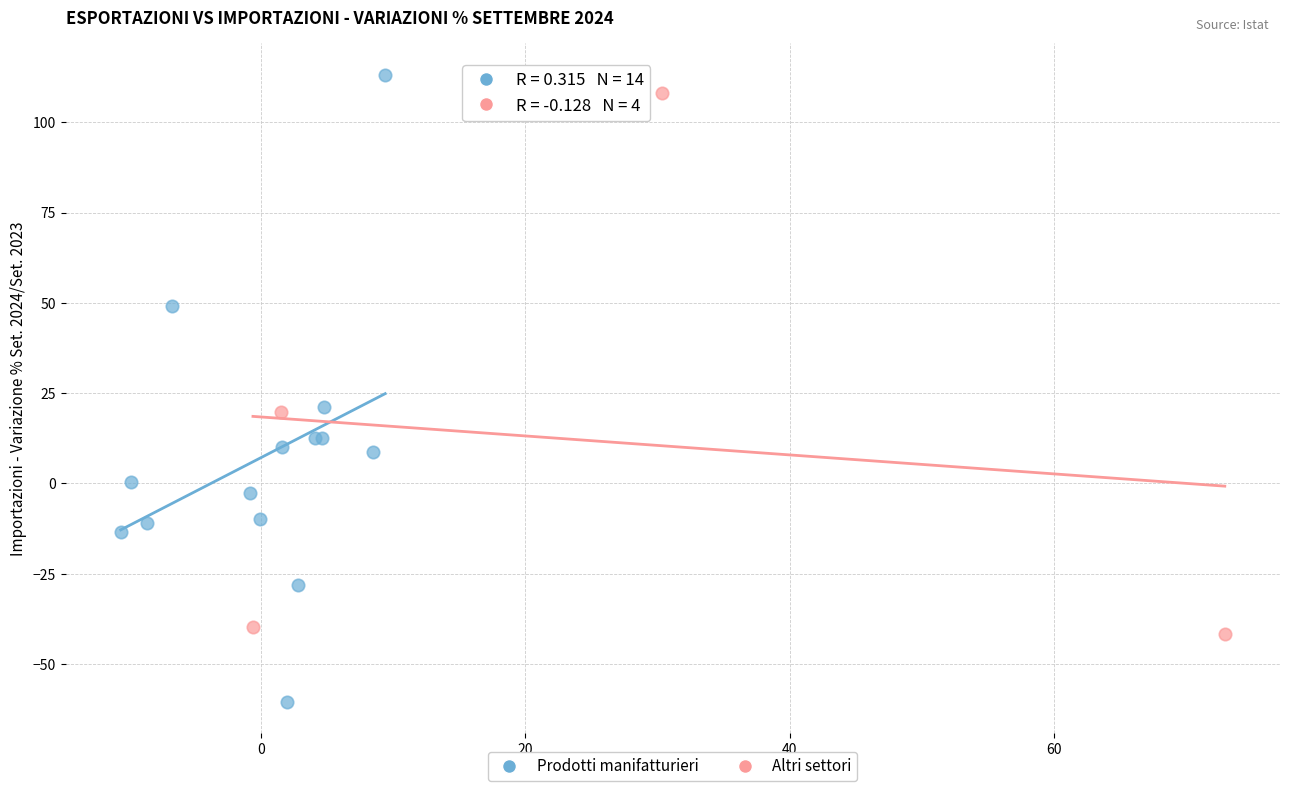

Which series has the largest Y range (max minus min)?

Prodotti manifatturieri